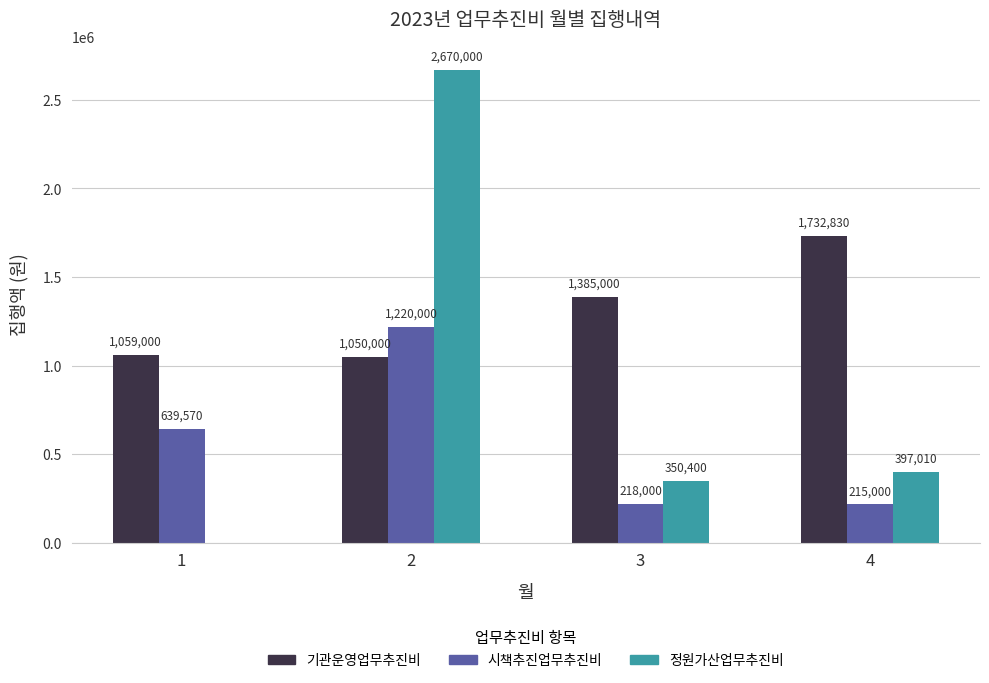

What is the sum of all 기관운영업무추진비 values?

5226830